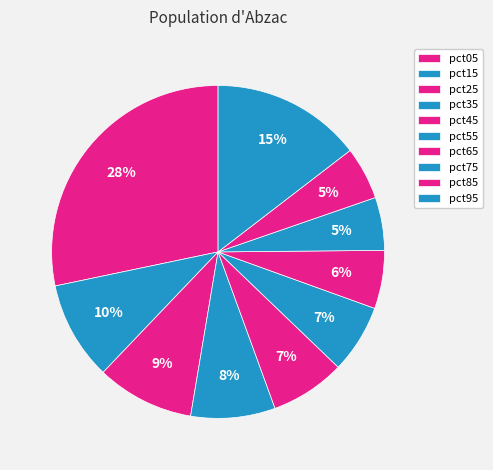

What portion of the pie excludes pct35?

91.8%